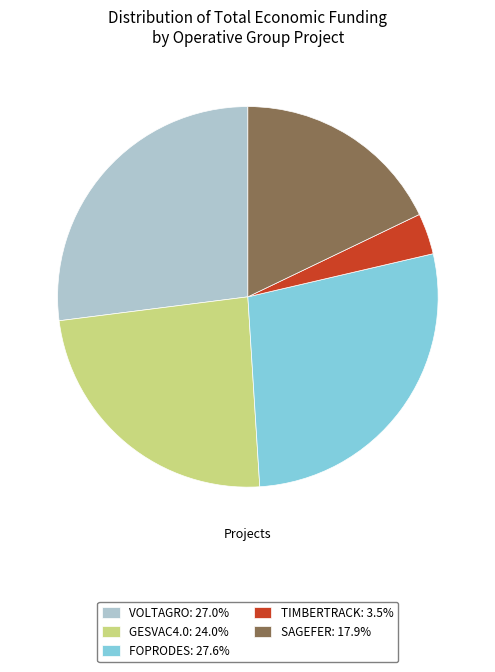

Do VOLTAGRO and GESVAC4.0 together represent more than half of the pie?

Yes